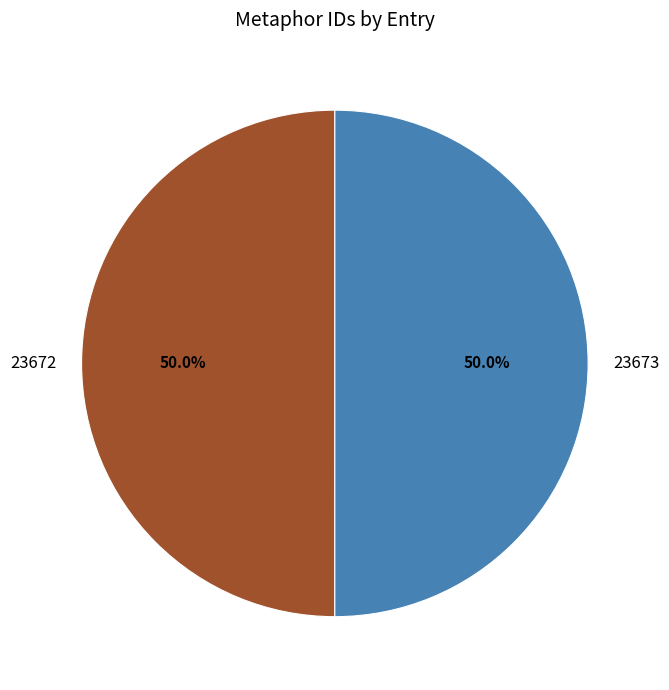

Is the sum of 23672 and 23673 greater than half?

Yes